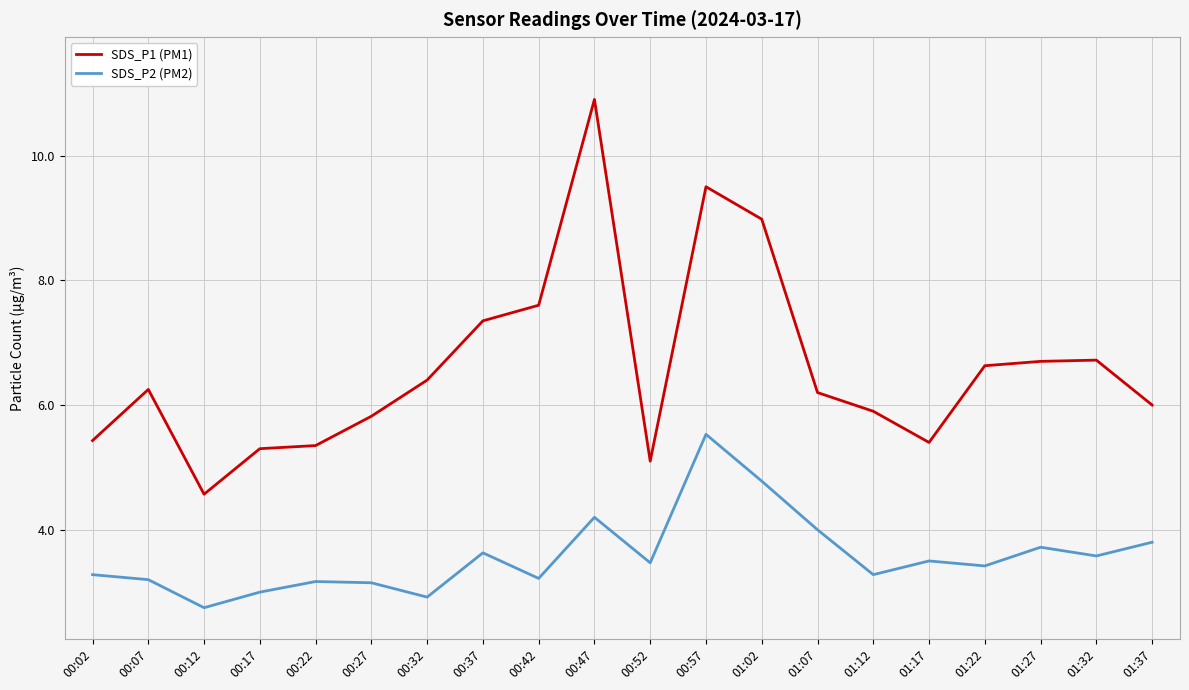

True or false: SDS_P1 (PM1) and SDS_P2 (PM2) intersect in this chart.

False